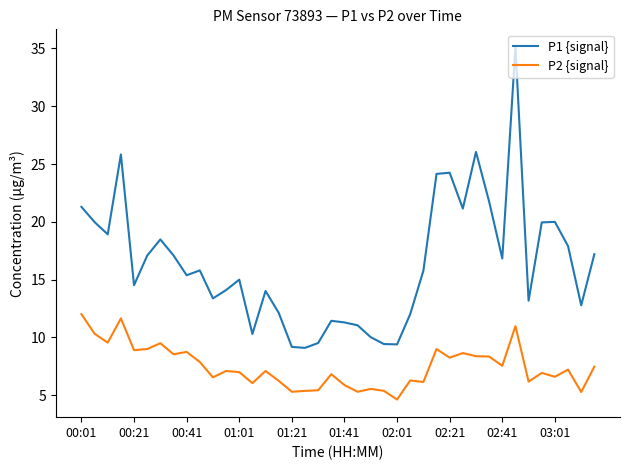

Which series has the largest range (max minus min)?

P1 {signal}